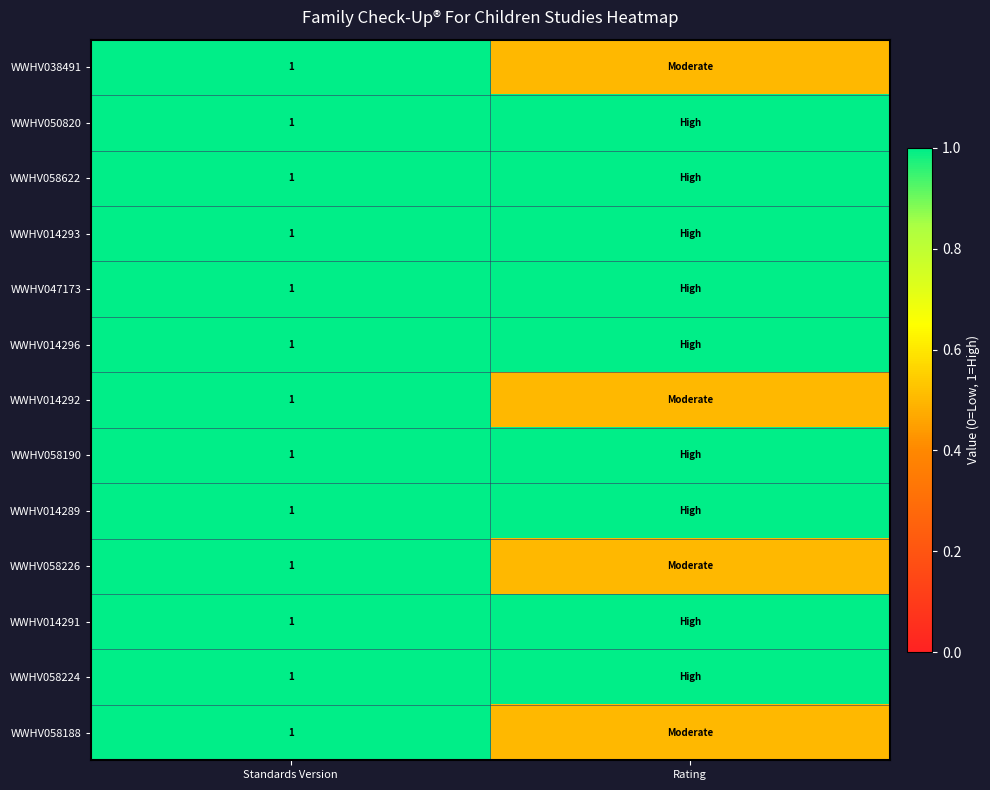

What is the minimum value shown in the chart?

0.5